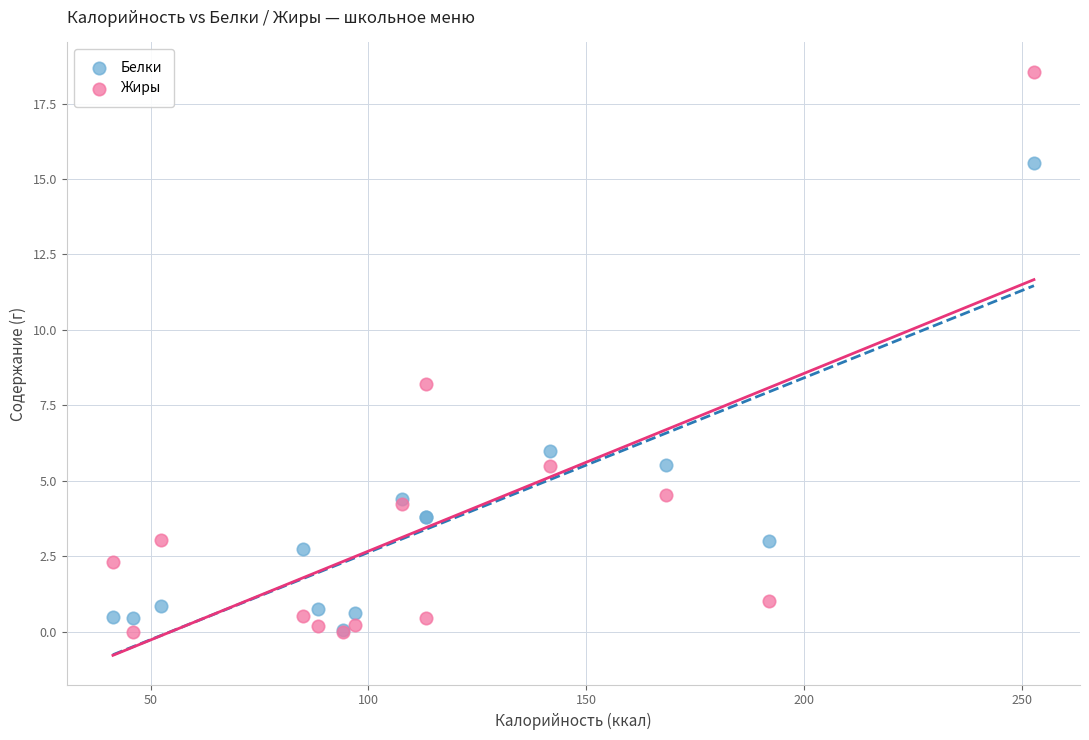

In the Жиры series, what Y value is closest to 9?

8.2